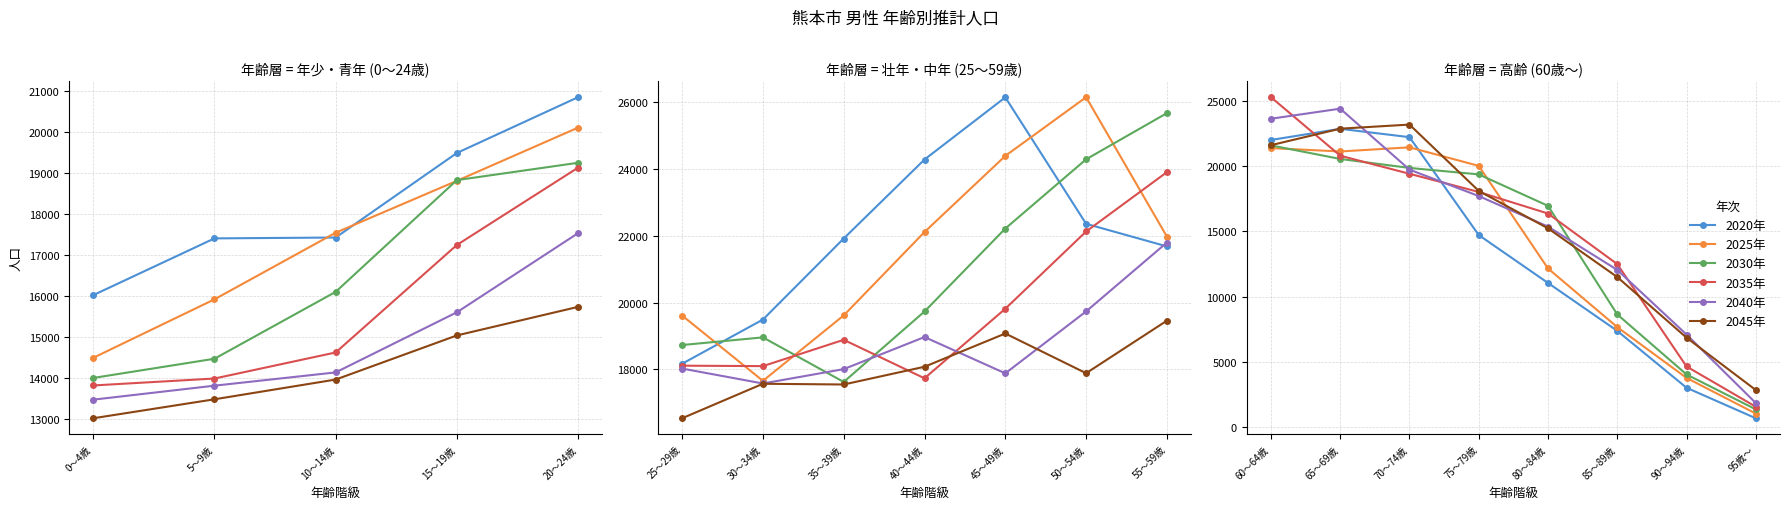

What is the label of the 4th point from the left?

75～79歳